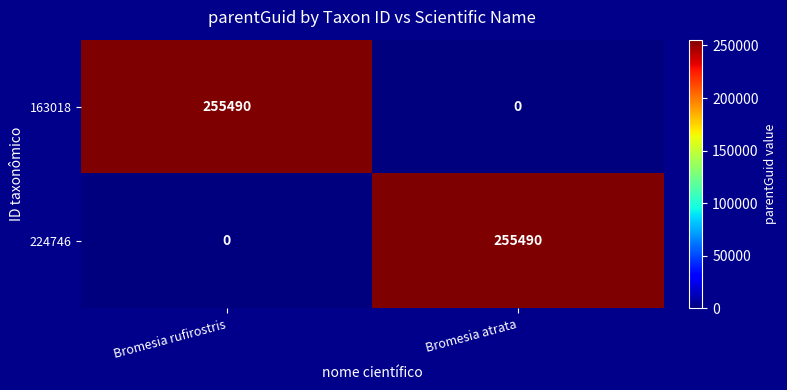

The 163018 series shows 0 at Bromesia atrata. True or false?

True